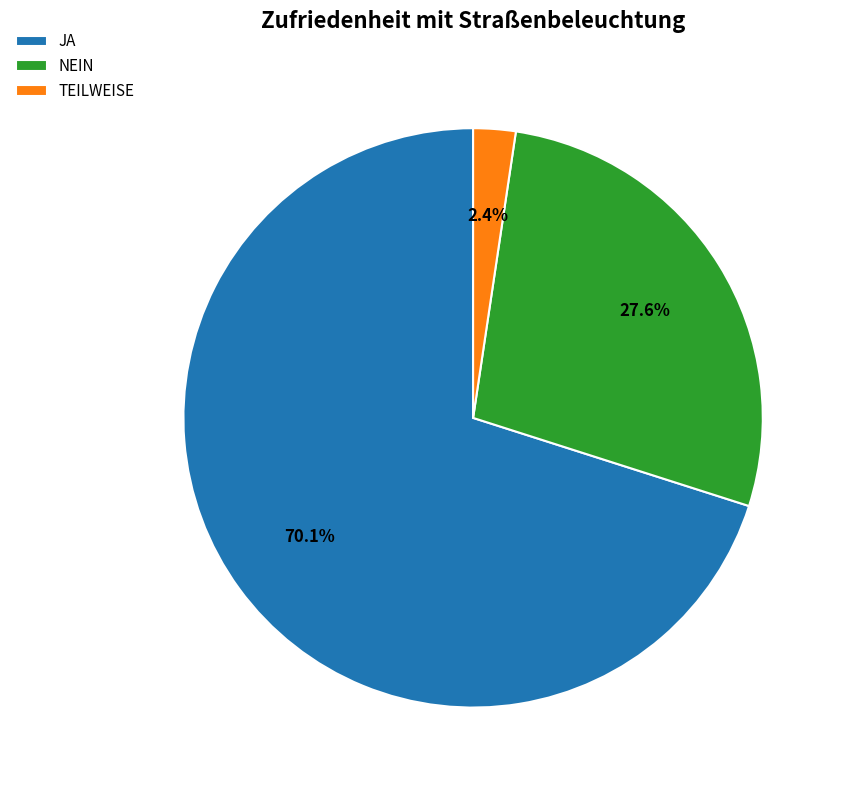

What is the largest slice in the pie chart?

JA